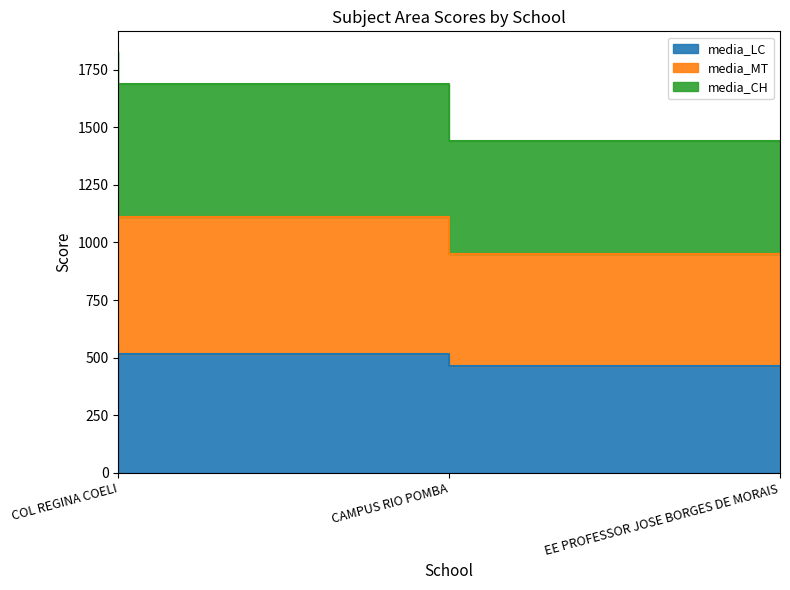

At CAMPUS RIO POMBA, list the series in order from smallest to largest.

media_LC, media_MT, media_CH